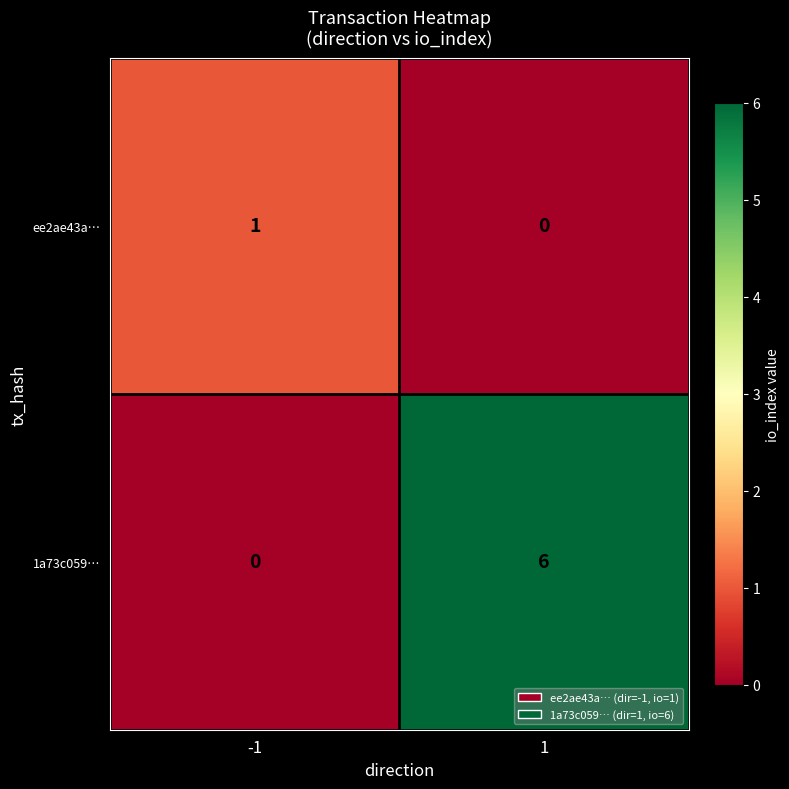

Count the number of data series in this chart.

2